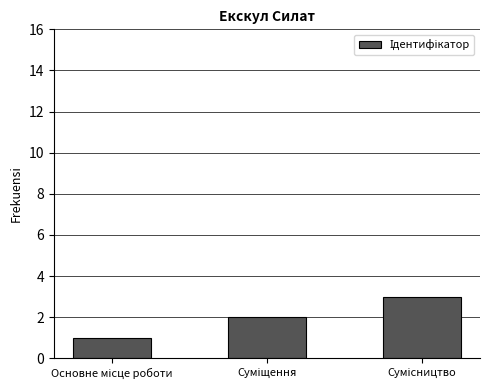

Reading left to right, extract all data points from this chart.

1	2	3